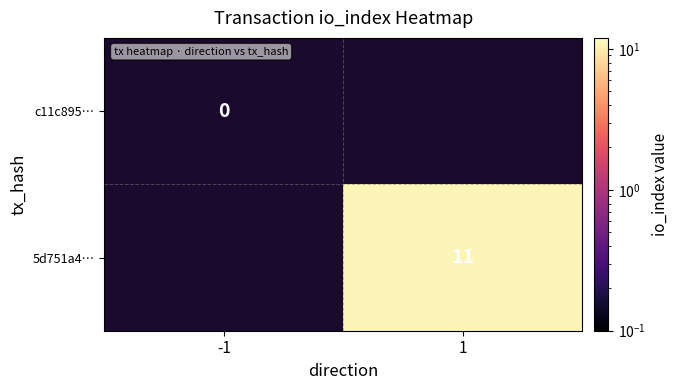

True or false: 5d751a4… has a value of 7 at 1.

False